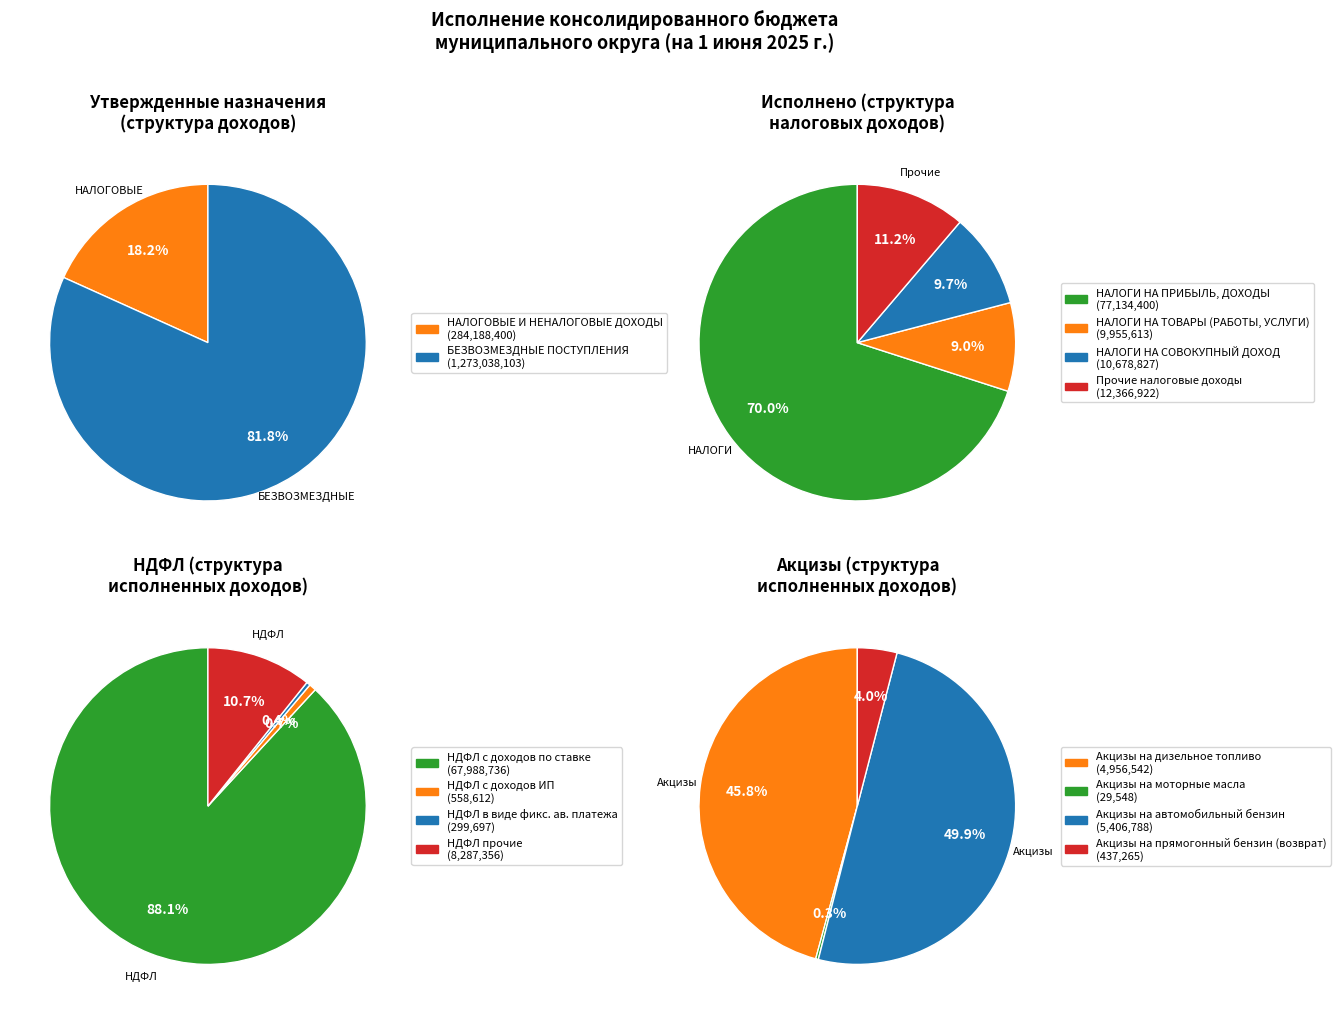

Which category accounts for the majority?

НАЛОГИ НА ПРИБЫЛЬ, ДОХОДЫ